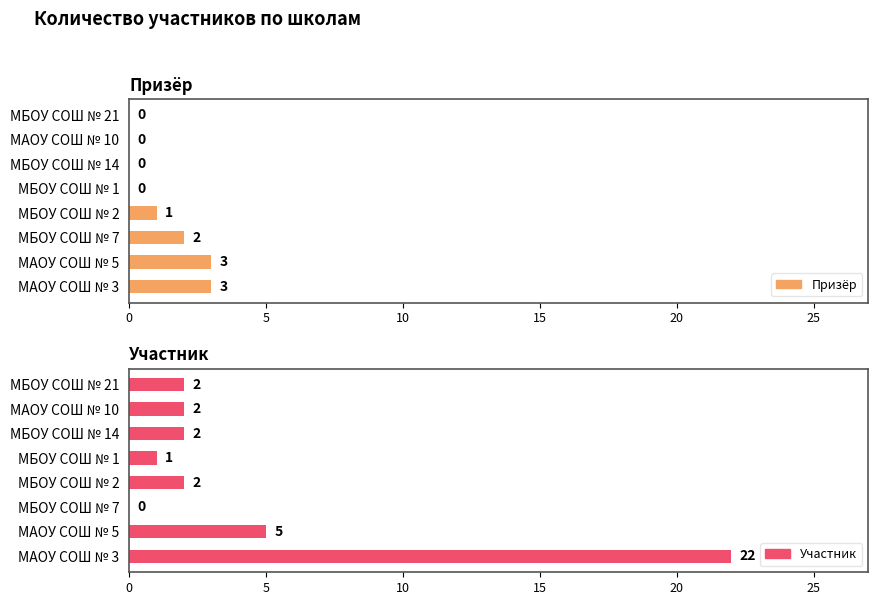

Count the number of data series in this chart.

2